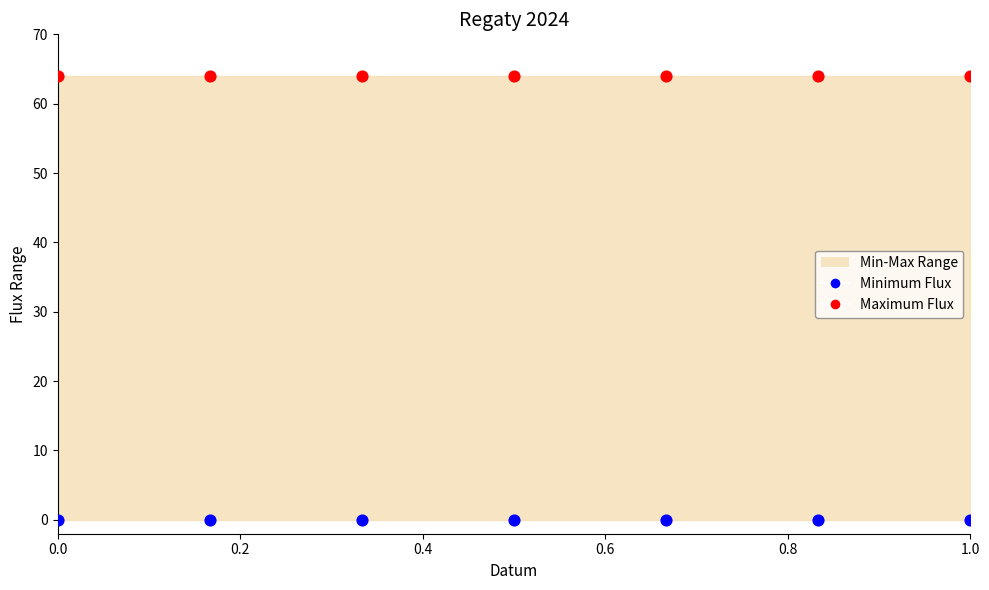

Which series contains the highest Y value?

Maximum Flux